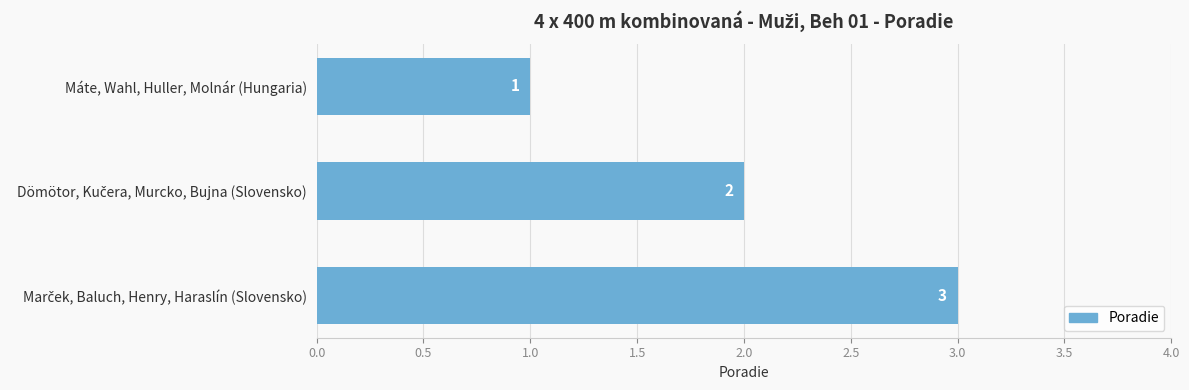

How many distinct data groups are displayed?

1